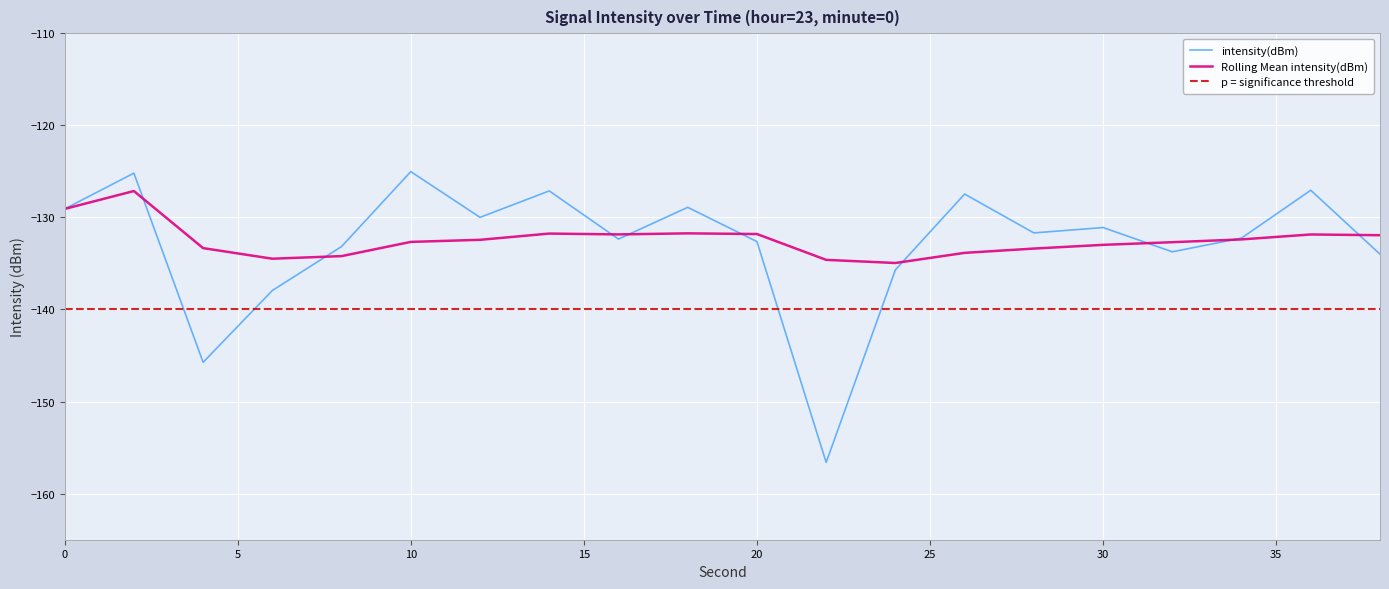

What is the average value of the intensity(dBm) series?

-132.8